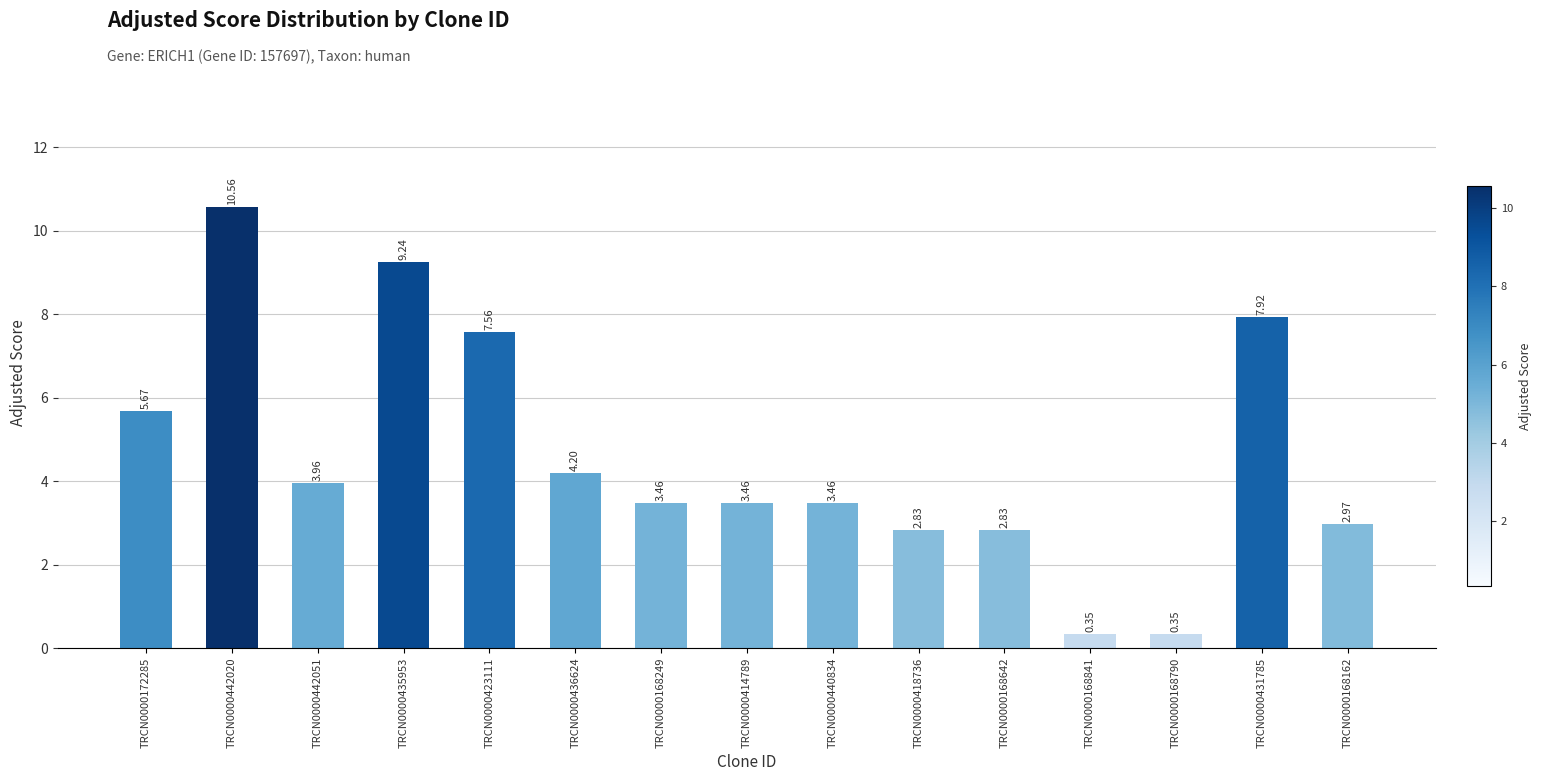

Between TRCN0000168249 and TRCN0000418736, which is larger?

TRCN0000168249